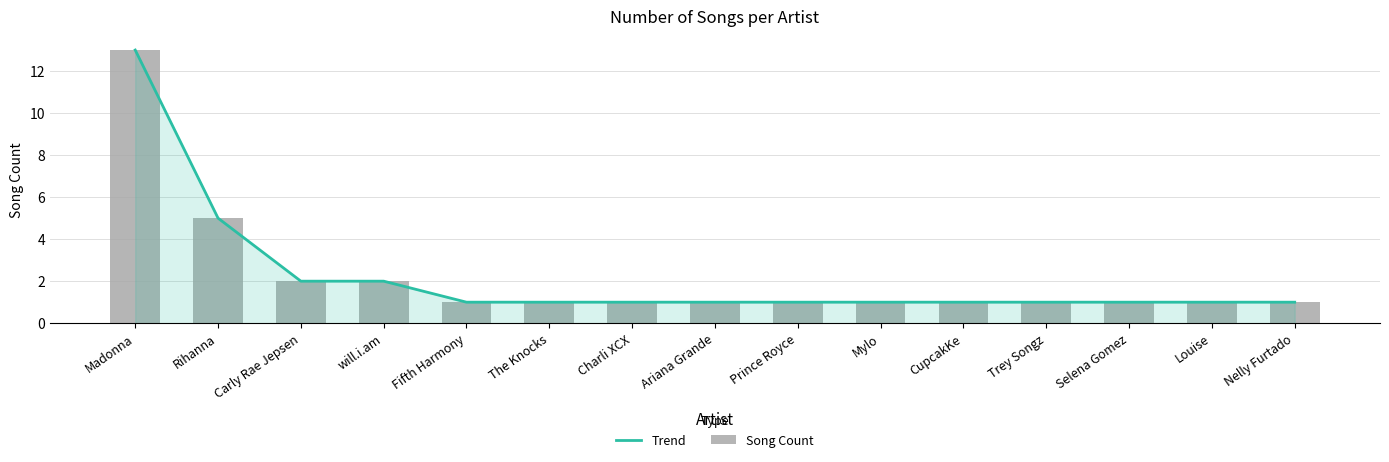

The Trend series shows 1 at Mylo. True or false?

True